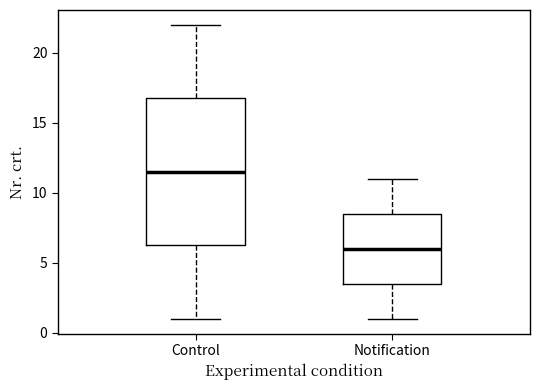

Which box has the lowest median line?

Notification